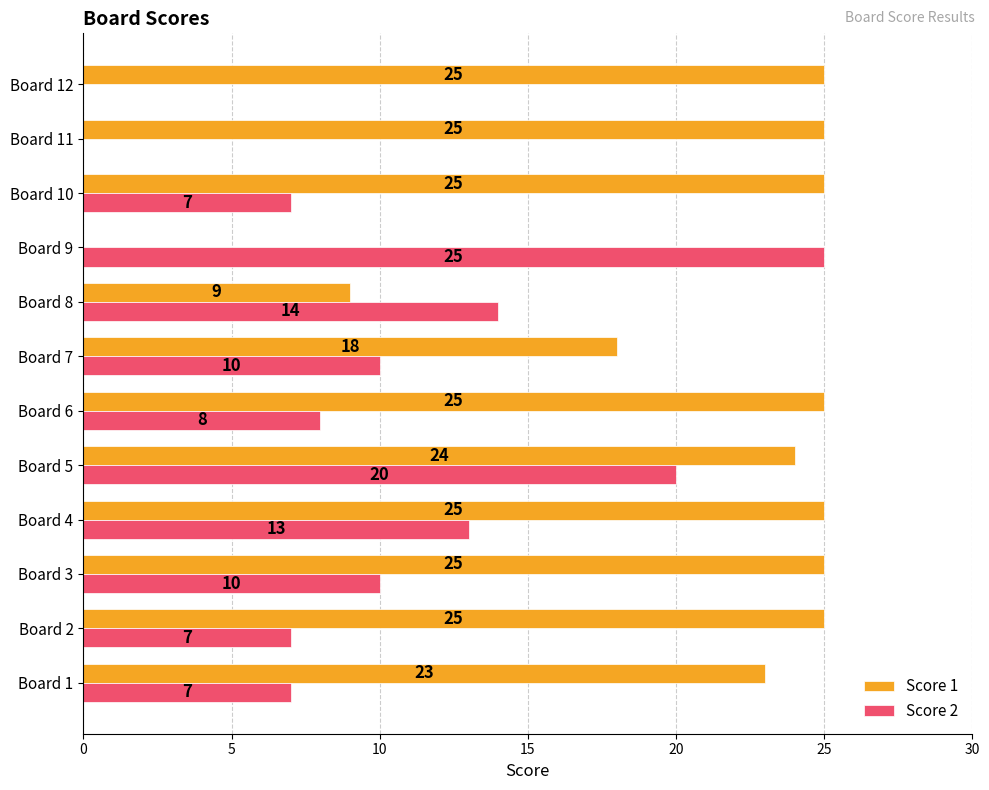

How many distinct data groups are displayed?

2